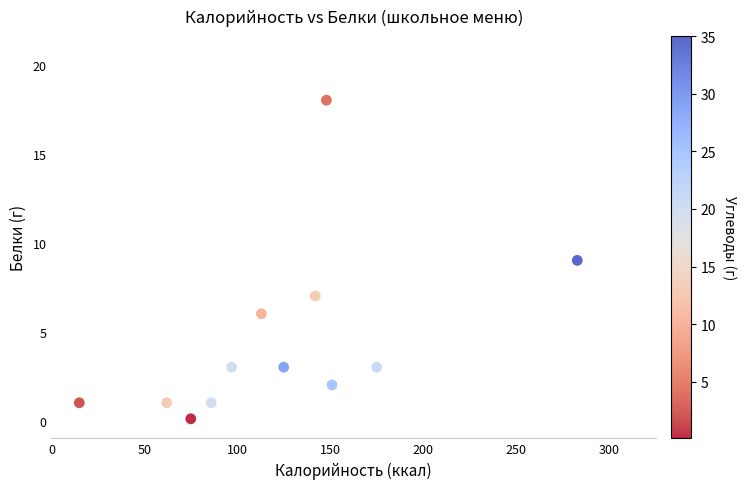

What is the average Y value?

4.5